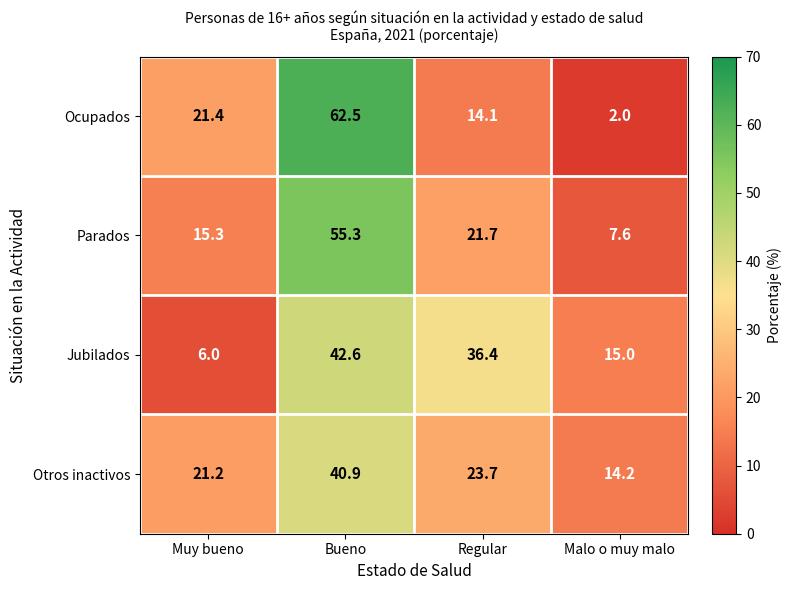

How many series are shown in this chart?

4